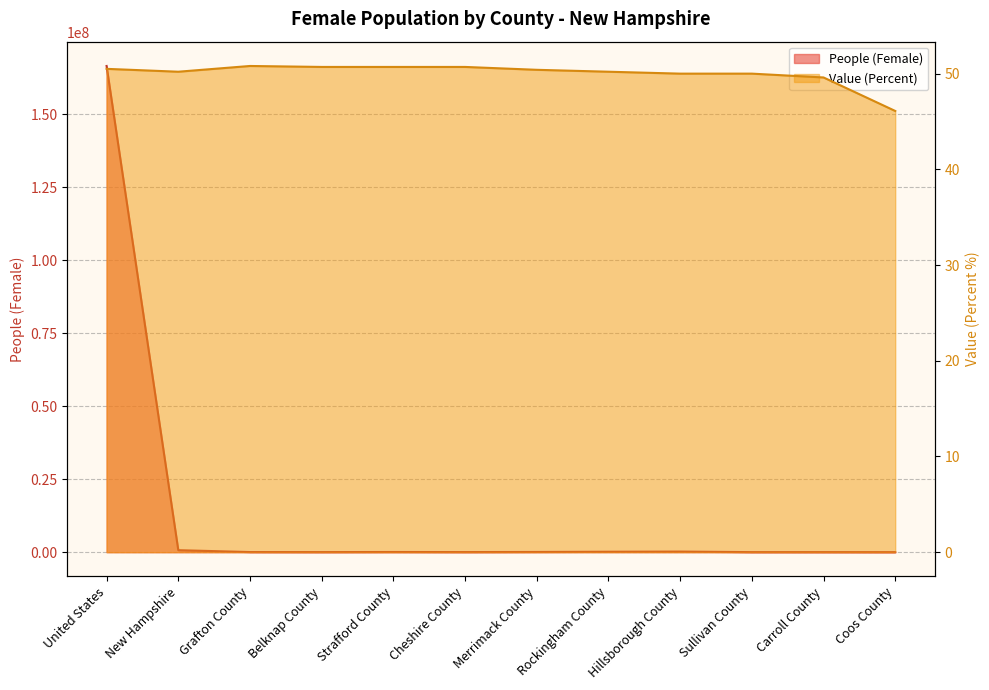

At how many categories does at least one series exceed 77454419?

1